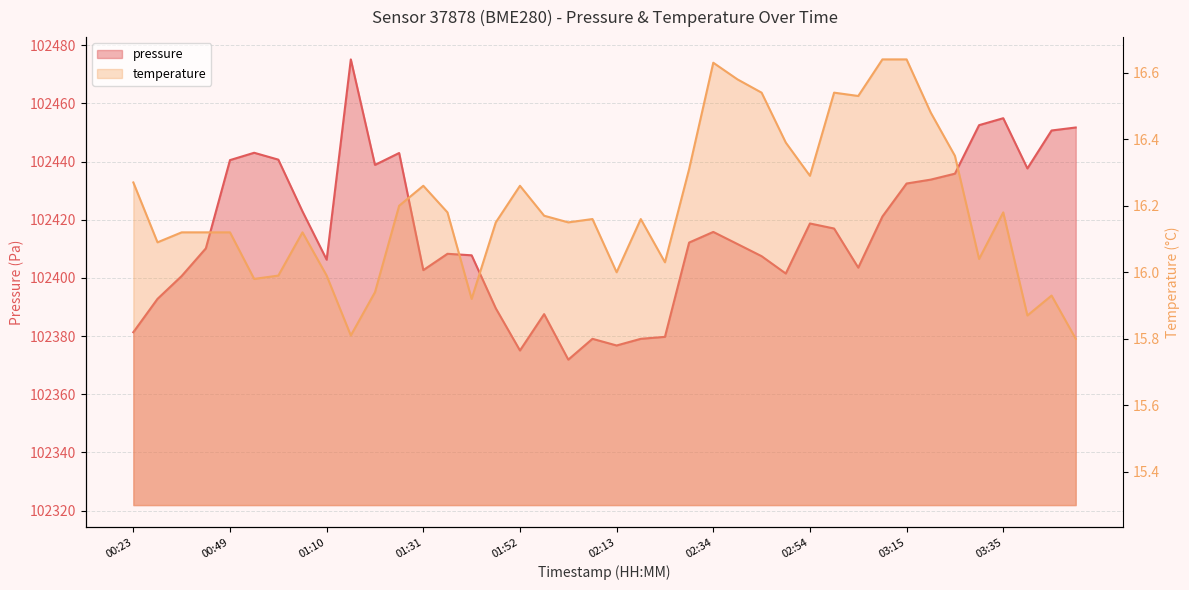

Reading left to right, transcribe all the data shown in this chart.

pressure: 00:23=102381.3	00:29=102392.8	00:34=102400.7	00:39=102410.2	00:49=102440.5	00:54=102443.0	01:00=102440.7	01:05=102422.9	01:10=102406.3	01:15=102475.1	01:21=102438.9	01:26=102442.9	01:31=102402.7	01:36=102408.3	01:41=102407.8	01:47=102389.6	01:52=102375.1	01:57=102387.6	02:02=102371.9	02:08=102379.1	02:13=102376.8	02:18=102379.1	02:24=102379.8	02:29=102412.2	02:34=102415.8	02:39=102411.7	02:44=102407.5	02:49=102401.5	02:54=102418.7	02:59=102417.0	03:04=102403.5	03:10=102421.1	03:15=102432.5	03:20=102433.8	03:25=102435.8	03:30=102452.5	03:35=102454.9	03:41=102437.6	03:46=102450.7	03:51=102451.7
temperature: 00:23=16.3	00:29=16.1	00:34=16.1	00:39=16.1	00:49=16.1	00:54=16.0	01:00=16.0	01:05=16.1	01:10=16.0	01:15=15.8	01:21=15.9	01:26=16.2	01:31=16.3	01:36=16.2	01:41=15.9	01:47=16.1	01:52=16.3	01:57=16.2	02:02=16.1	02:08=16.2	02:13=16.0	02:18=16.2	02:24=16.0	02:29=16.3	02:34=16.6	02:39=16.6	02:44=16.5	02:49=16.4	02:54=16.3	02:59=16.5	03:04=16.5	03:10=16.6	03:15=16.6	03:20=16.5	03:25=16.4	03:30=16.0	03:35=16.2	03:41=15.9	03:46=15.9	03:51=15.8